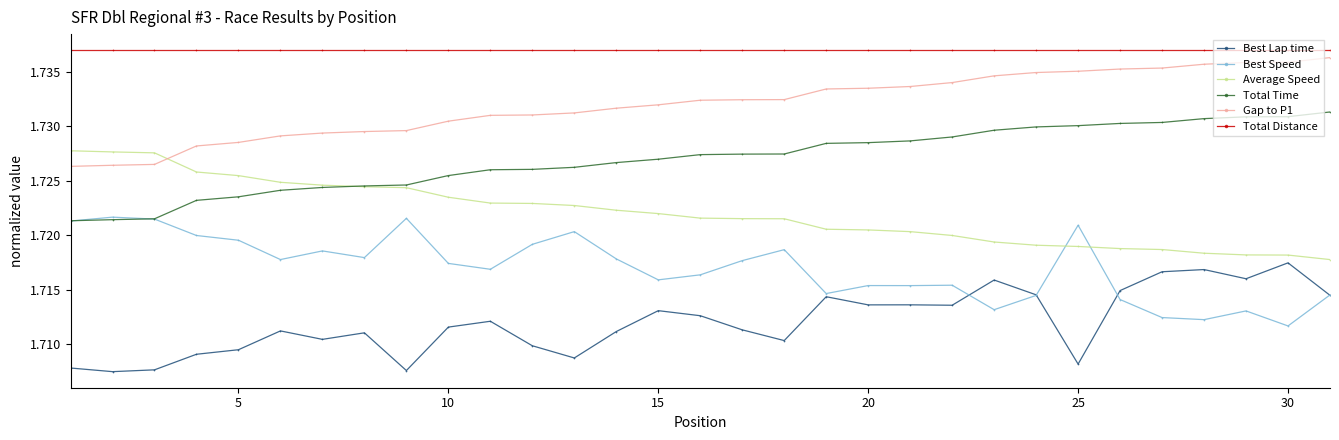

True or false: Best Lap time and Total Distance intersect in this chart.

False